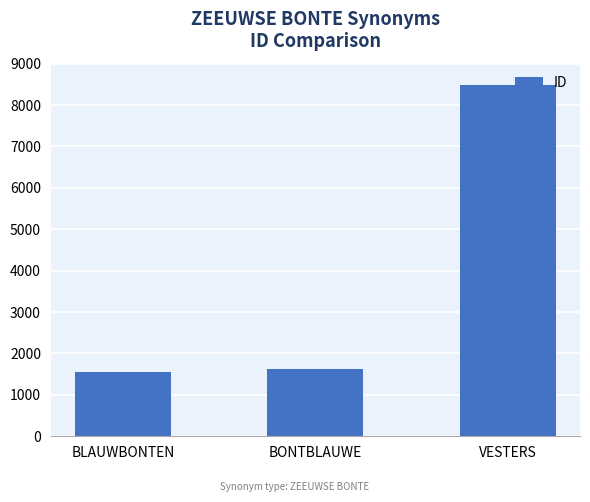

What is the label of the 1st bar from the left?

BLAUWBONTEN